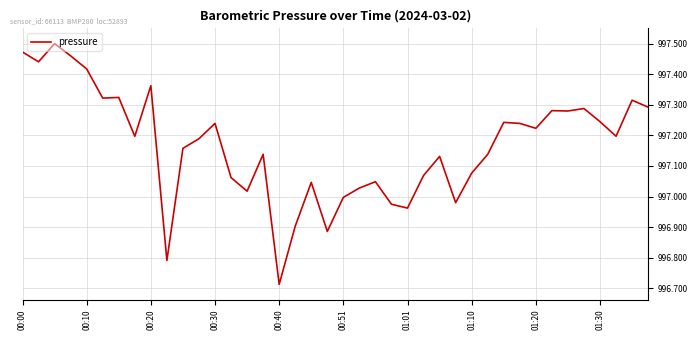

Does the chart have visible grid lines?

Yes